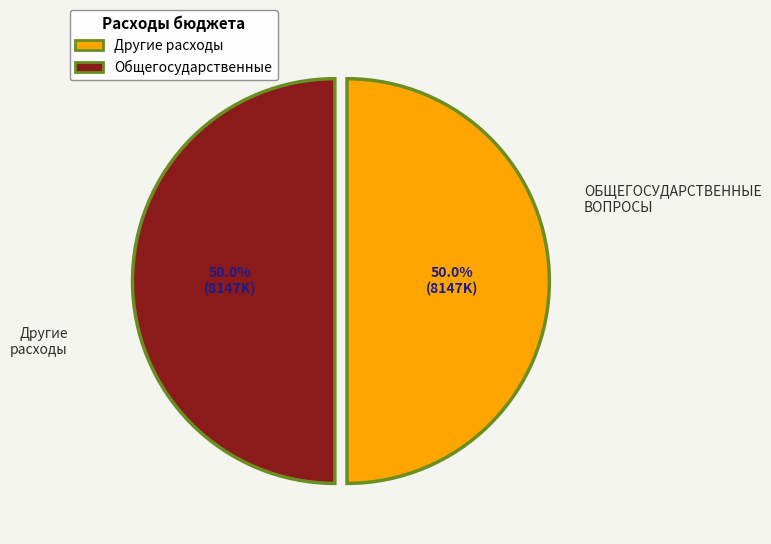

How many slices are in this pie chart?

2